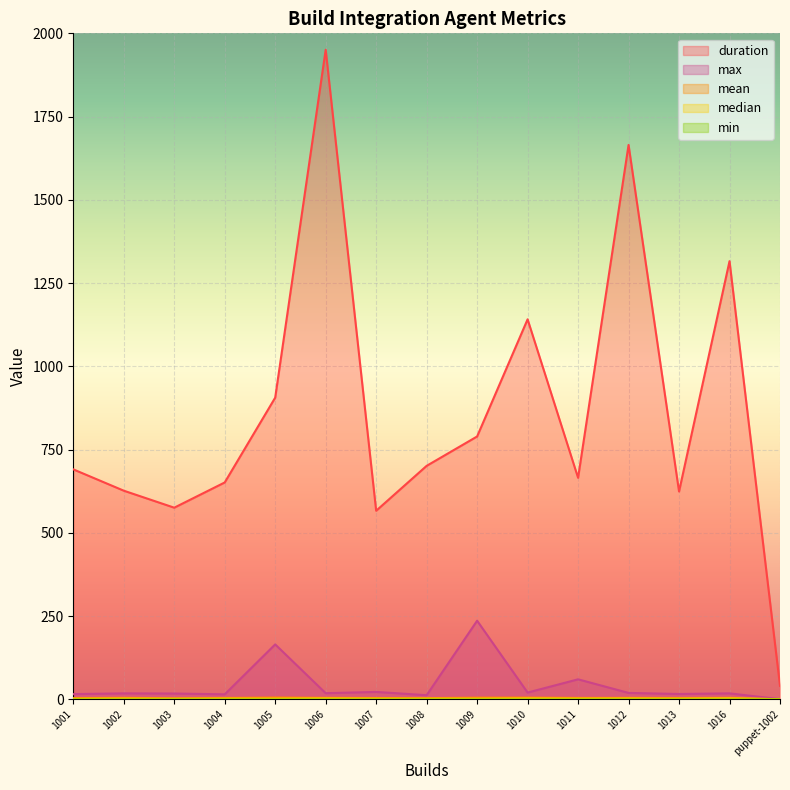

True or false: duration has a value of 594.0 at 1012.

False